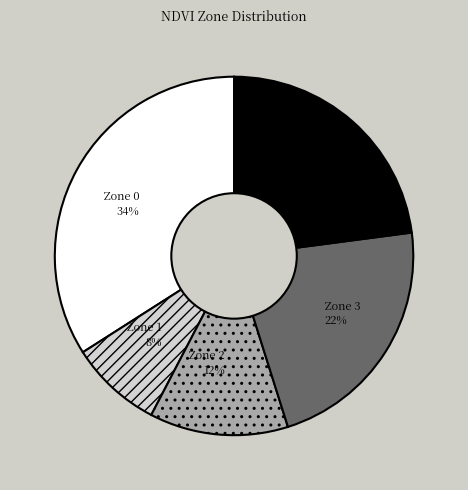

Rank the categories by value from lowest to highest.

Zone 1, Zone 2, Zone 3, Zone 4, Zone 0